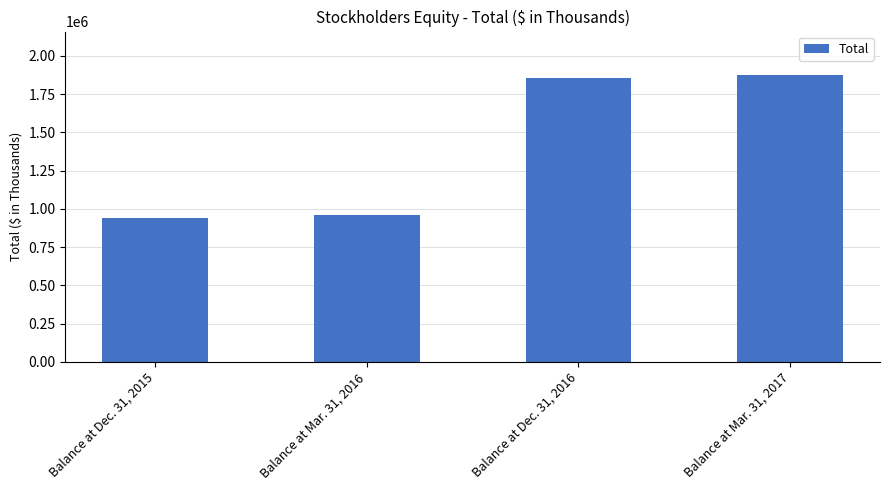

Rank the categories by value from highest to lowest.

Balance at Mar. 31, 2017, Balance at Dec. 31, 2016, Balance at Mar. 31, 2016, Balance at Dec. 31, 2015